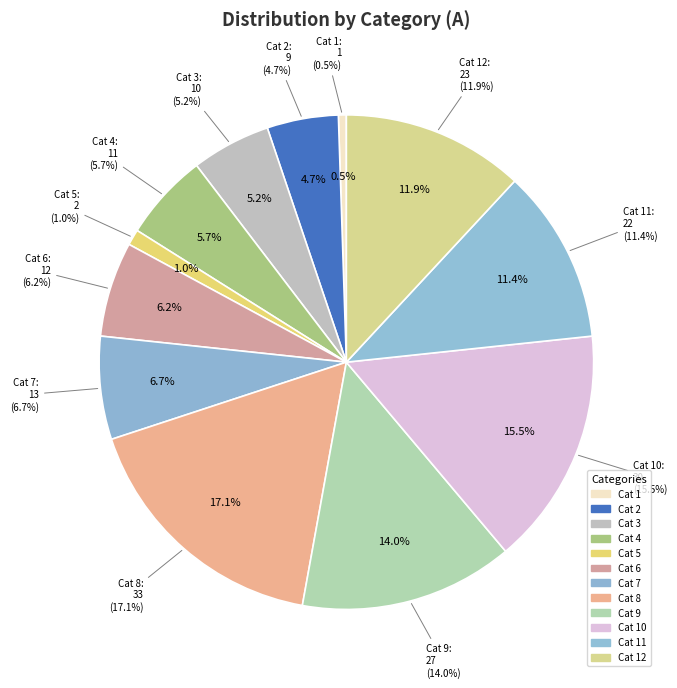

To the nearest percent, what is the average slice percentage?

8%